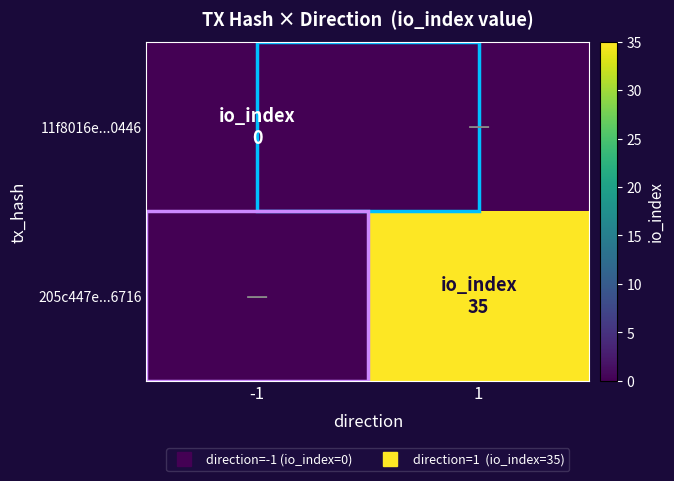

Count the number of data series in this chart.

2